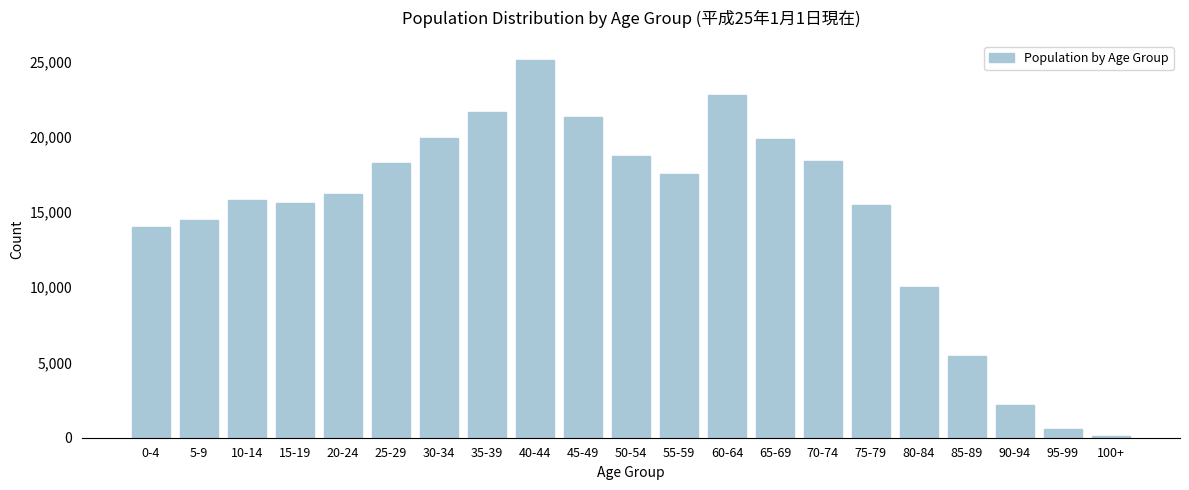

The value at 60-64 is 22754. True or false?

True